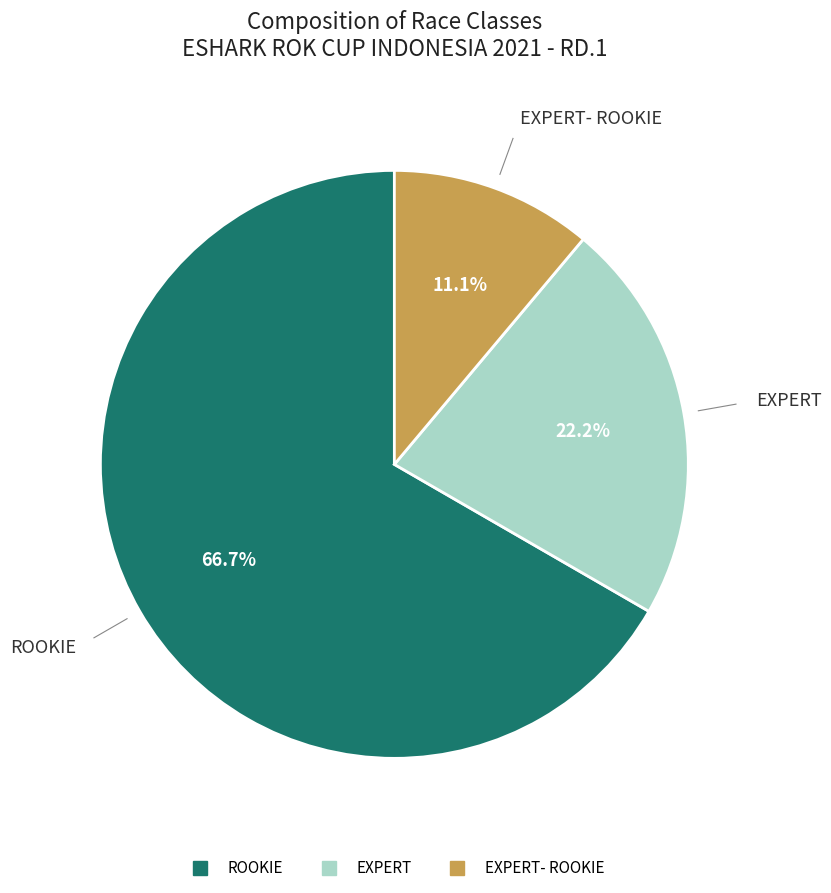

To the nearest percent, what is the average slice percentage?

33%